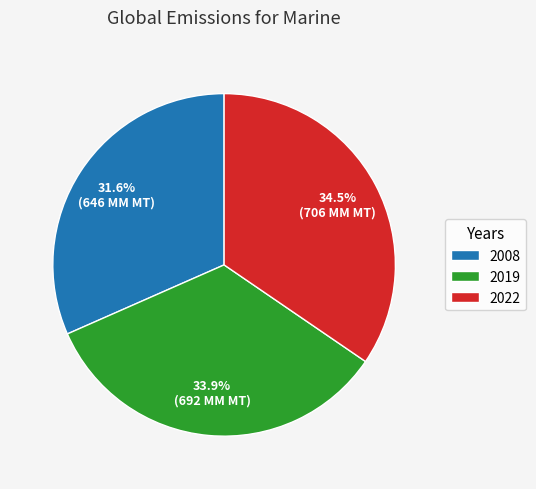

Count the number of slices in the pie.

3